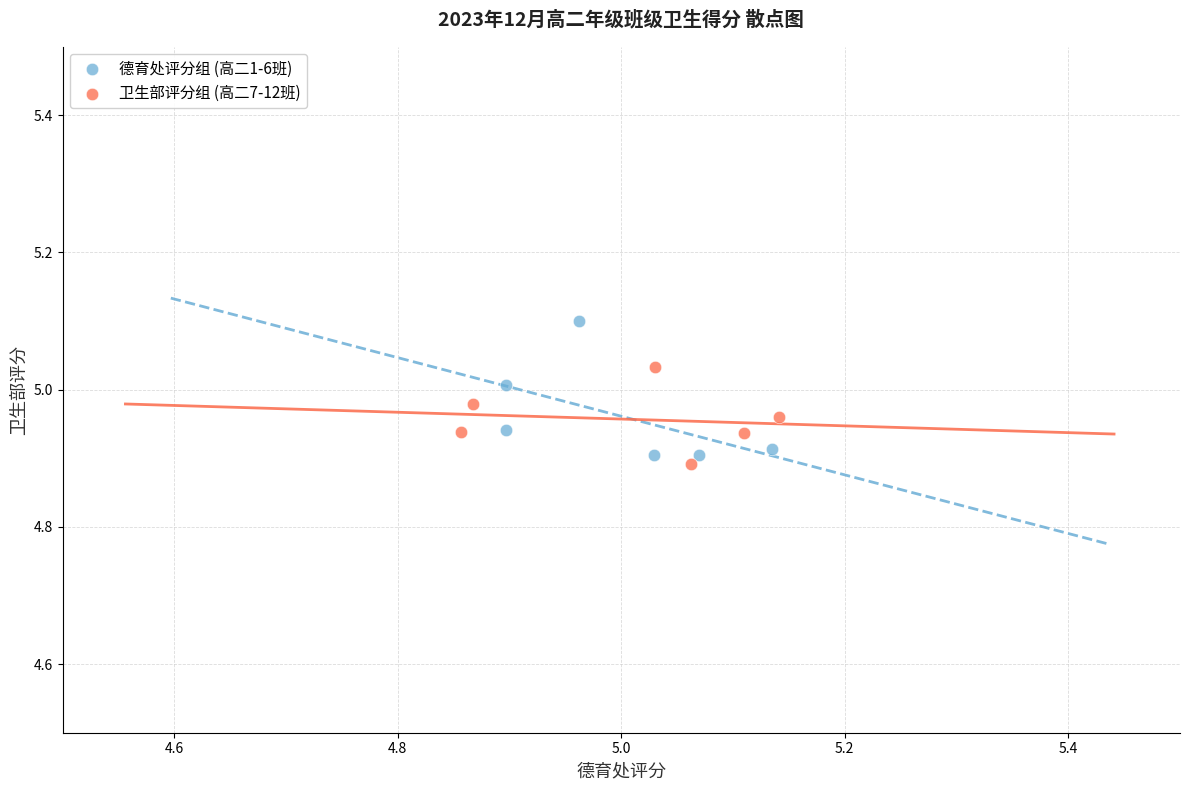

Which series has the largest Y range (max minus min)?

德育处评分组 (高二1-6班)